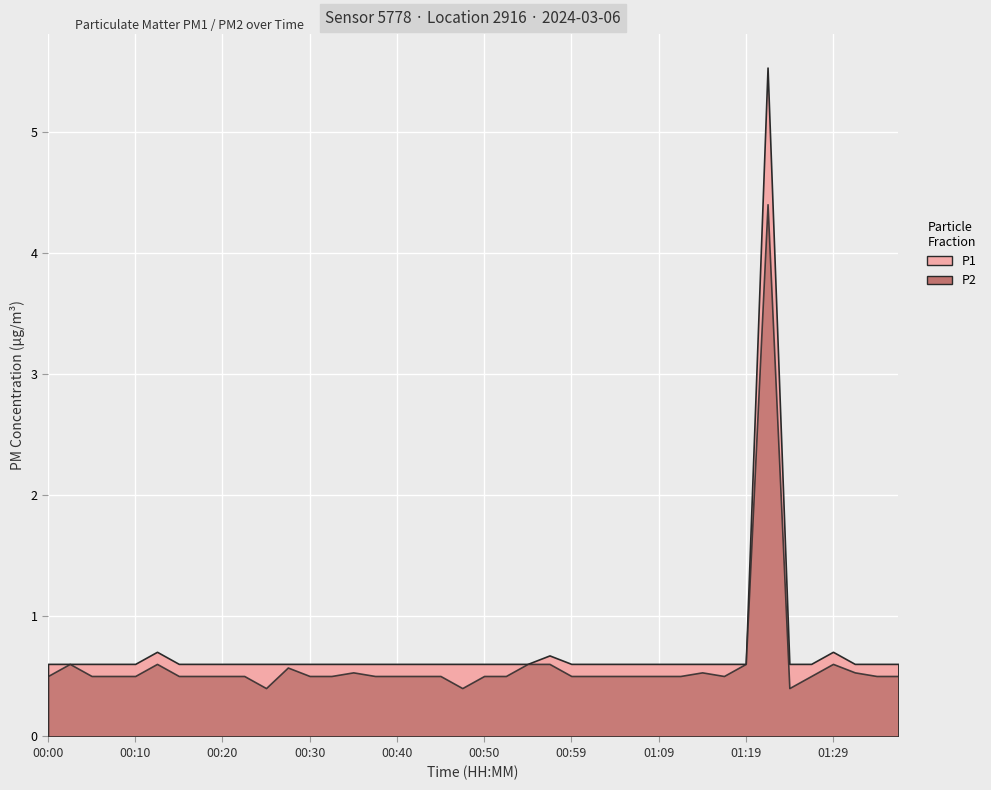

Rank the series by their maximum value, from highest to lowest.

P1, P2